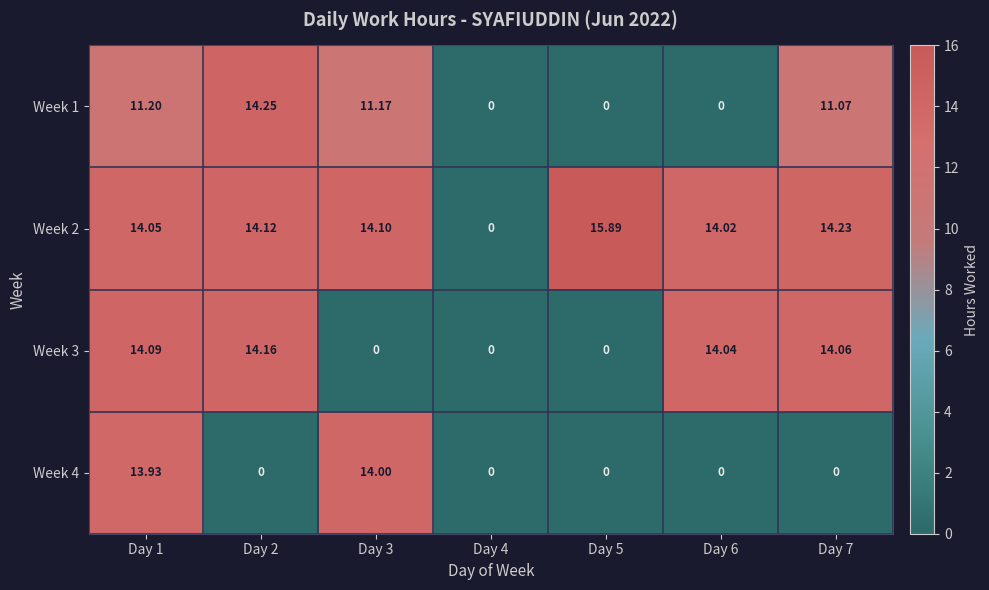

Which series has the largest total across all categories?

Week 2